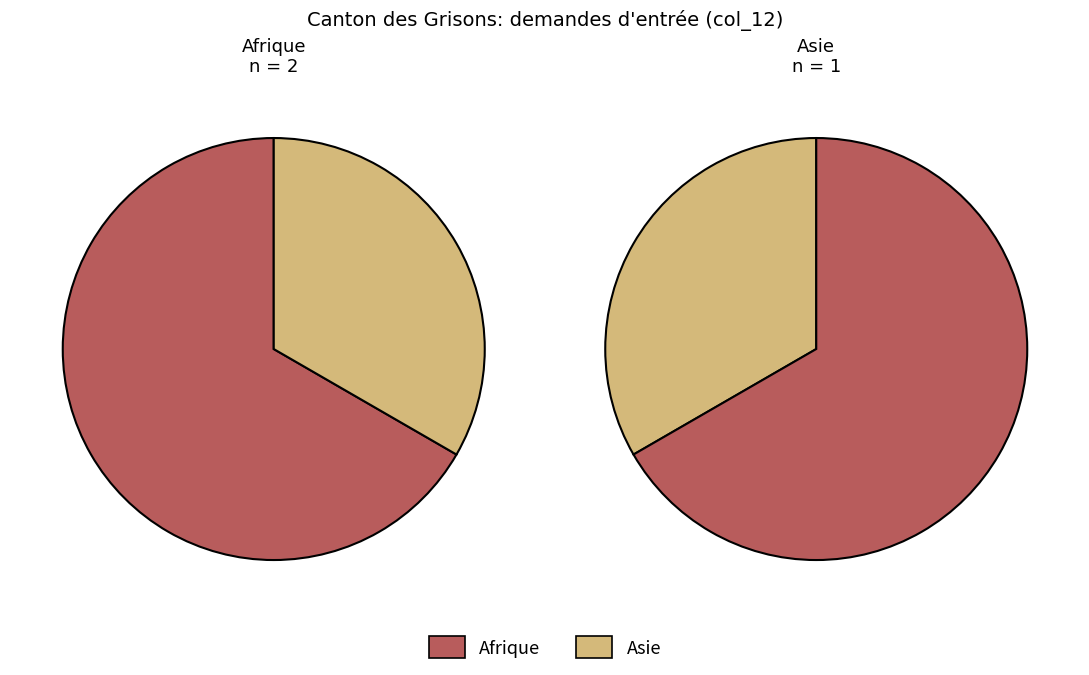

What percentage is the Afrique slice, to the nearest percent?

67%